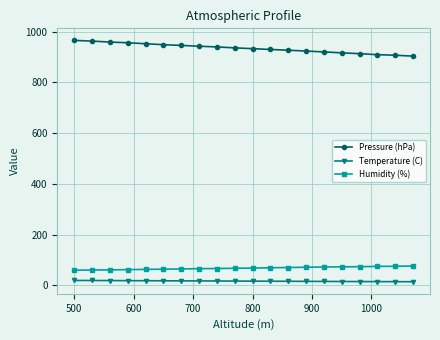

What is the value of the Humidity (%) point at the 2nd from the left?

60.6